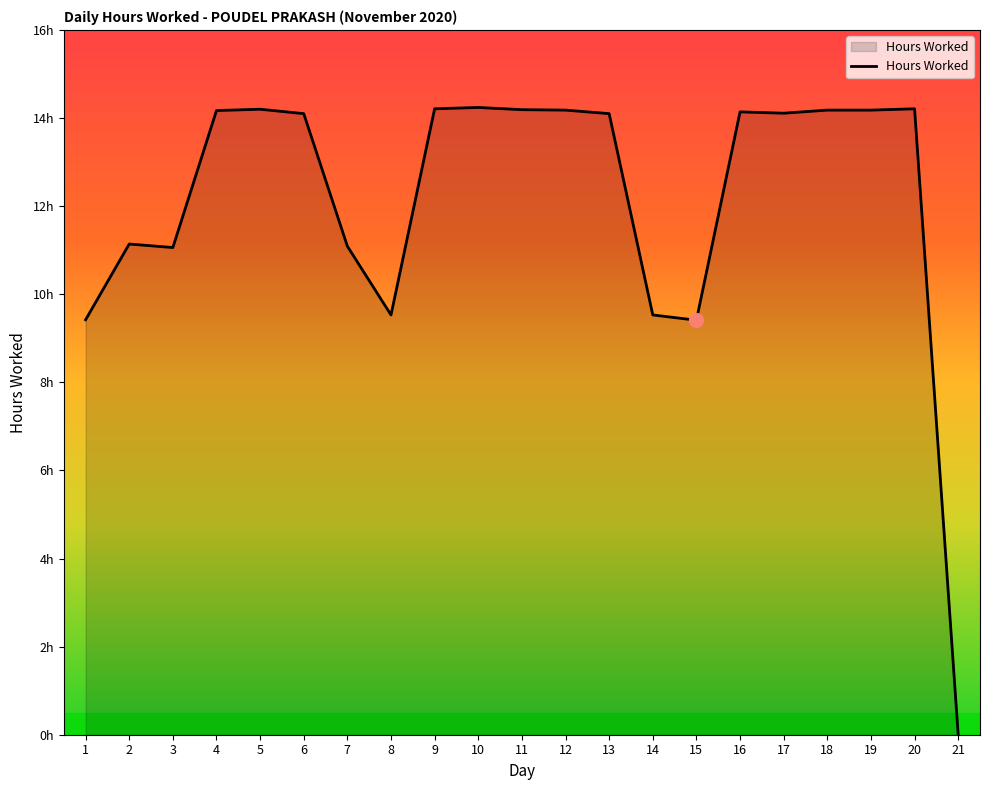

Which has a higher value, 16 or 18?

18